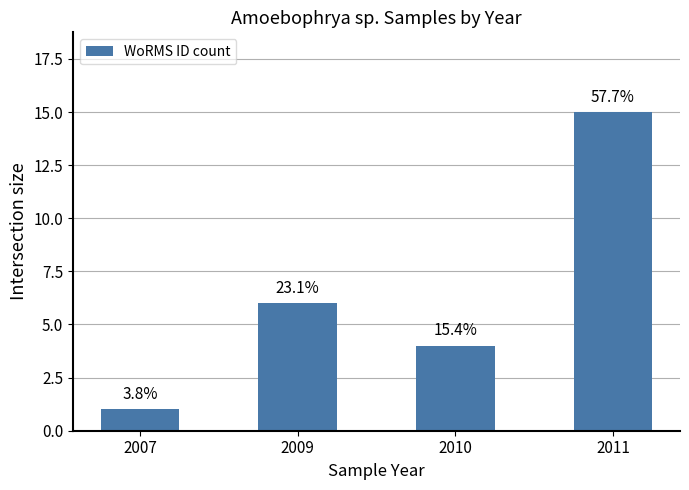

How many bars are there in total?

4